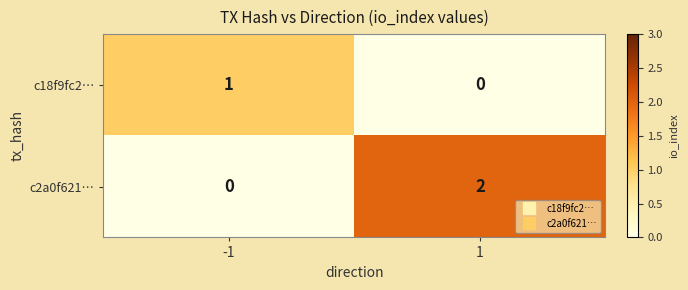

Which series has the largest total across all categories?

c2a0f621…